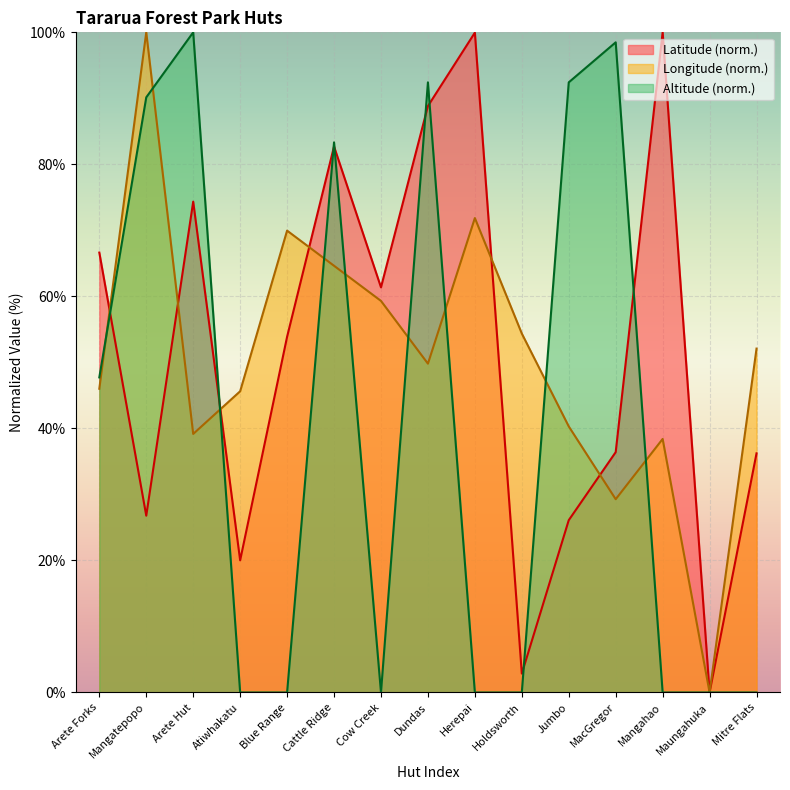

How many lines are shown in the chart?

3